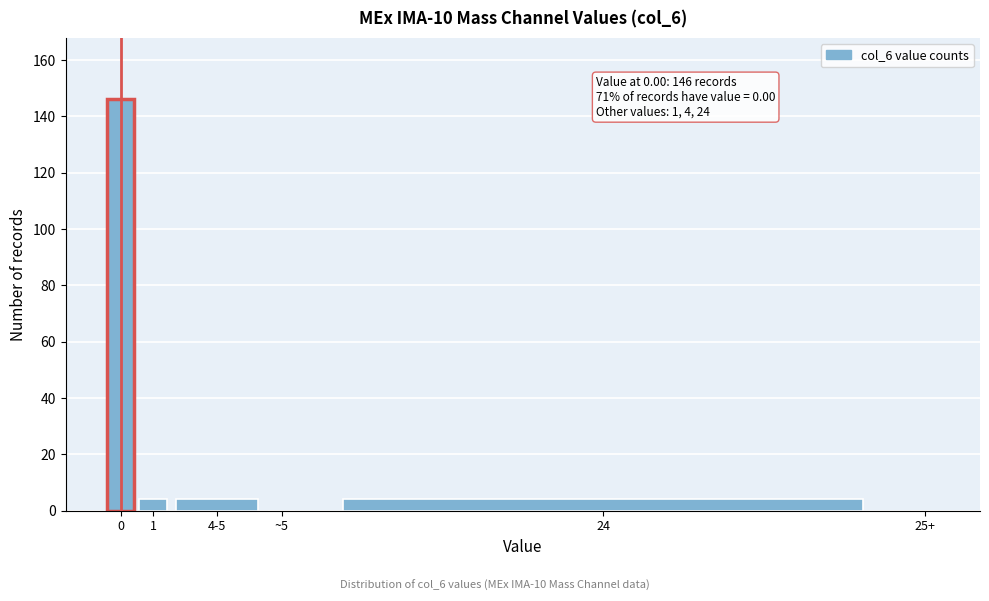

Reading right to left, extract all data points from this chart.

25+=0	24=4	~5=0	4-5=4	1=4	0=146